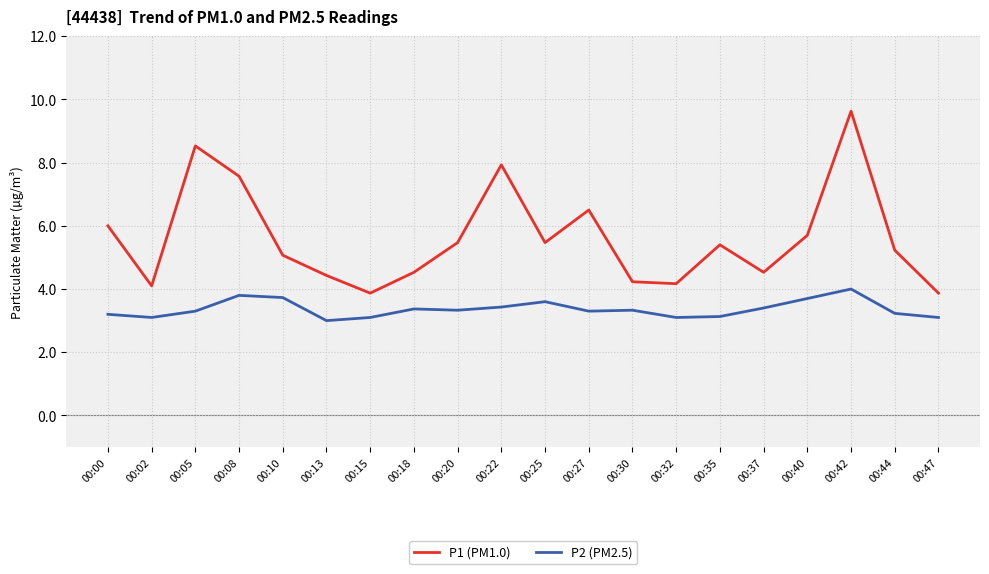

What is the smallest value displayed?

3.0